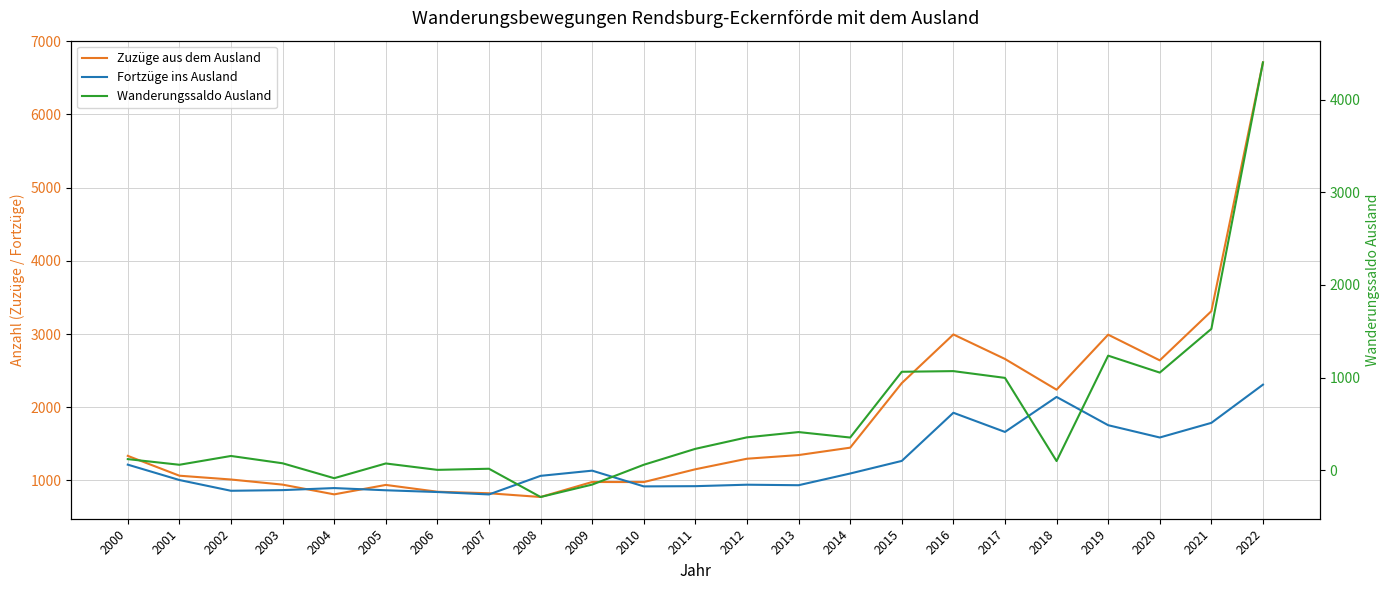

Which series changed the most between 2003 and 2020?

Zuzüge aus dem Ausland